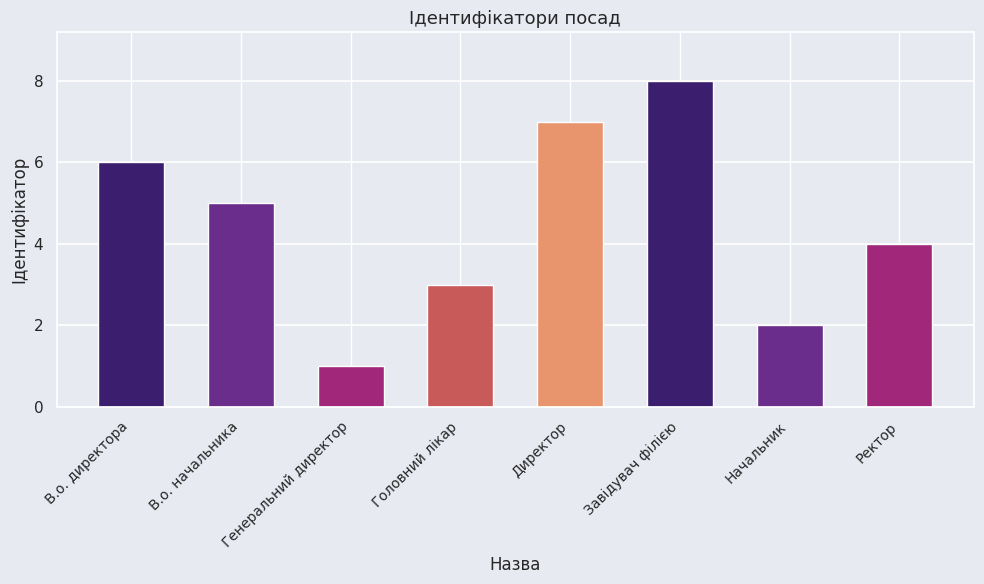

How many values are below 5?

4